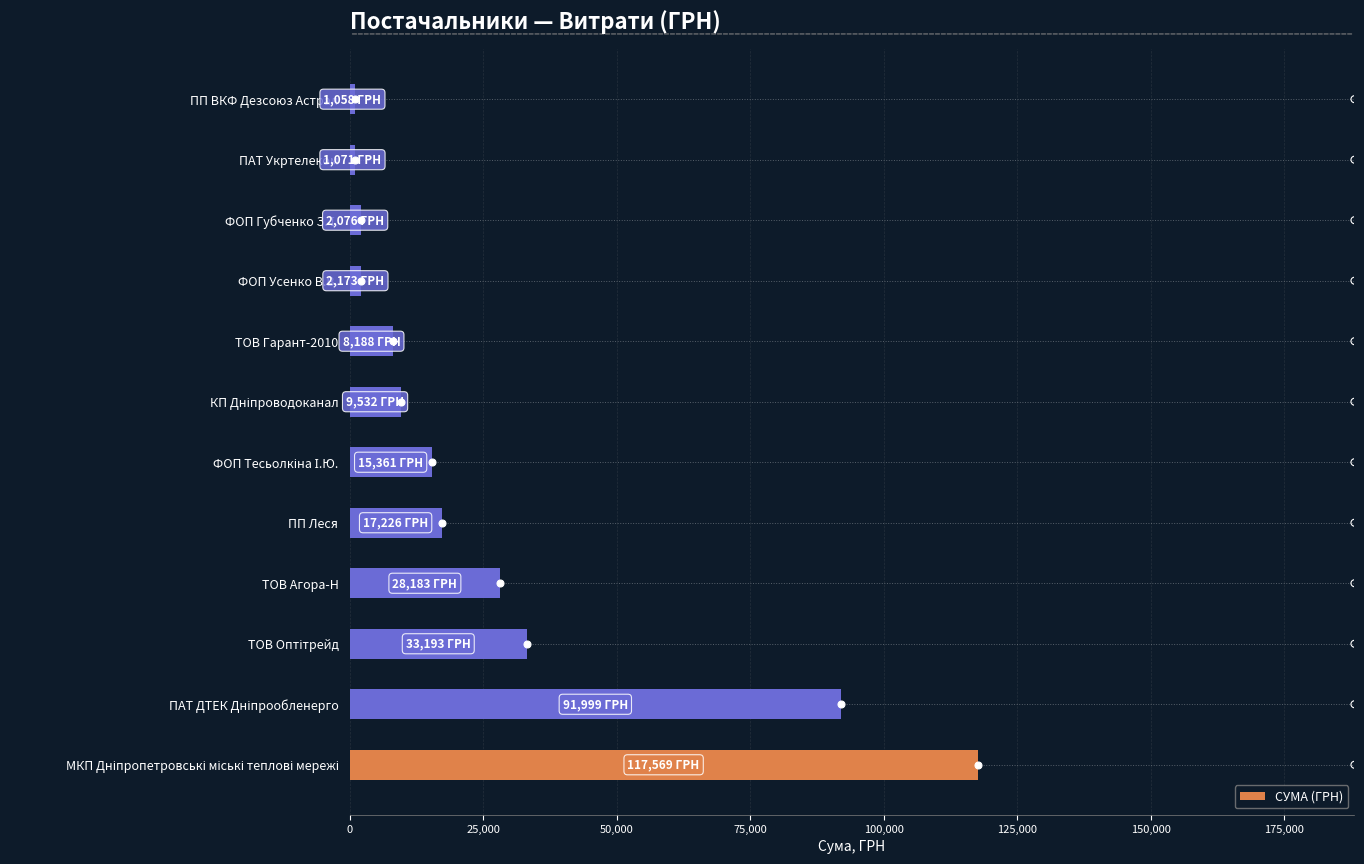

What is the difference between the maximum and minimum values in the СУМА (ГРН) series?

116511.0